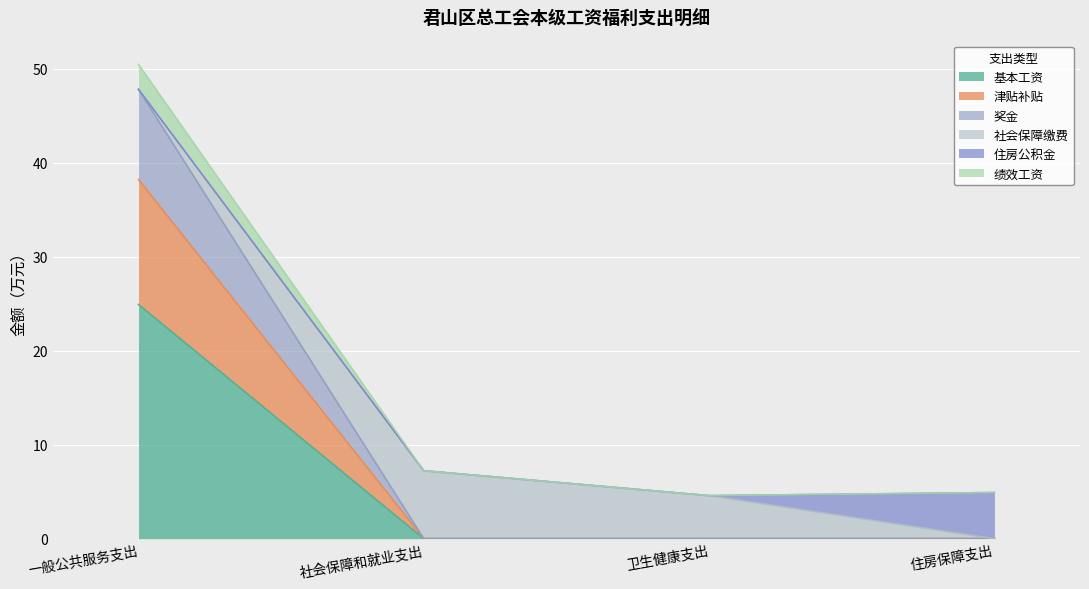

What is the maximum value for 基本工资?

24.9